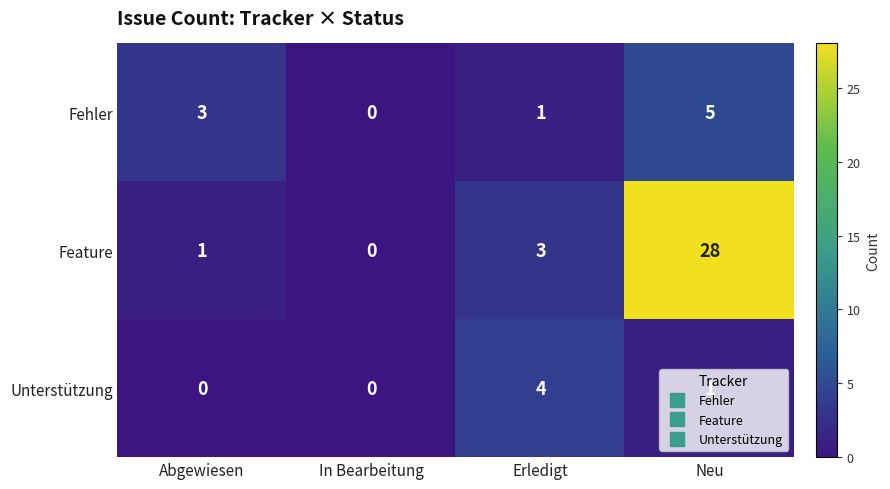

Which series has the largest range (max minus min)?

Feature